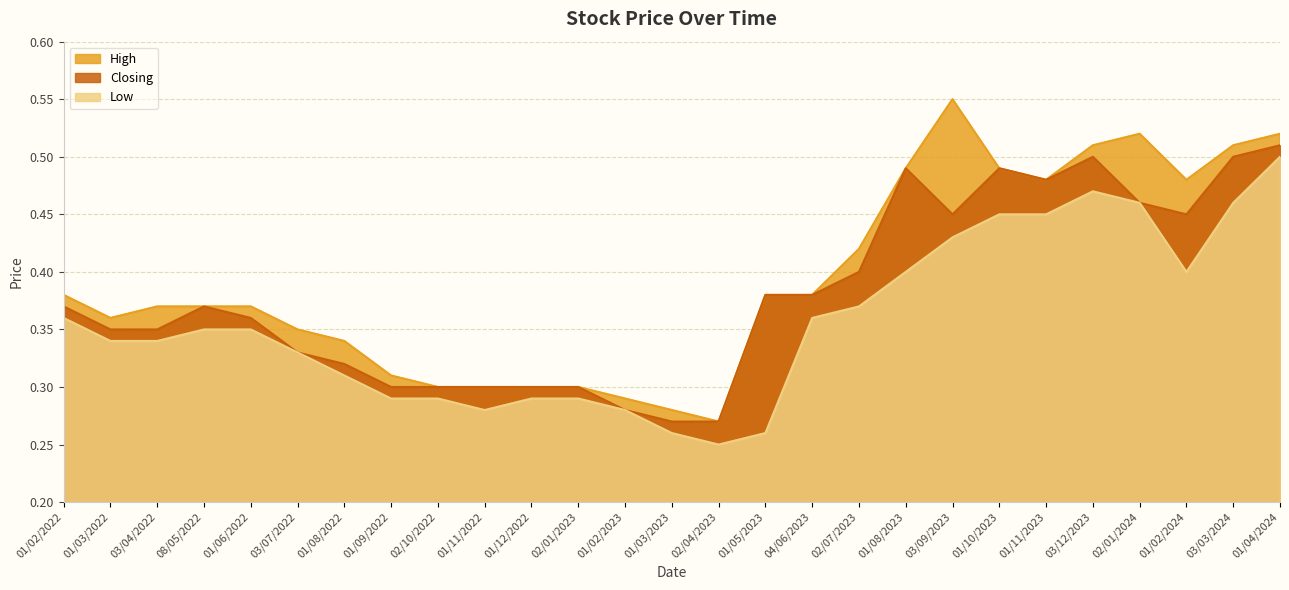

Which label corresponds to the largest value in the chart?

03/09/2023